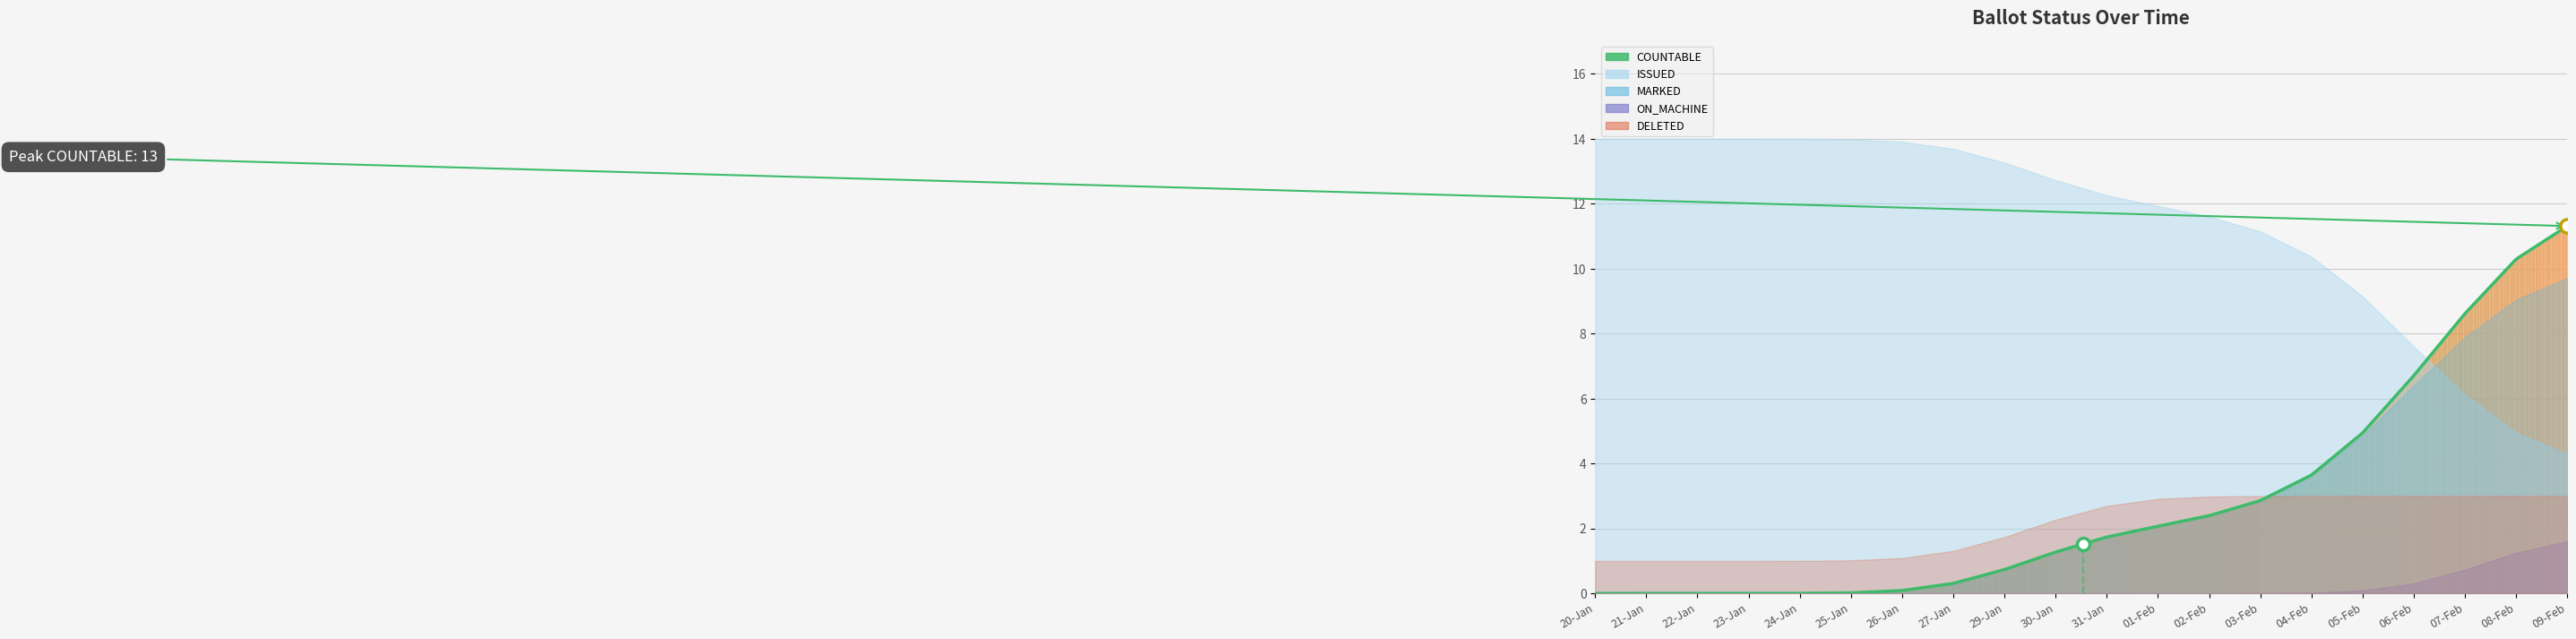

What is the total value across all series at 04-Feb?

23